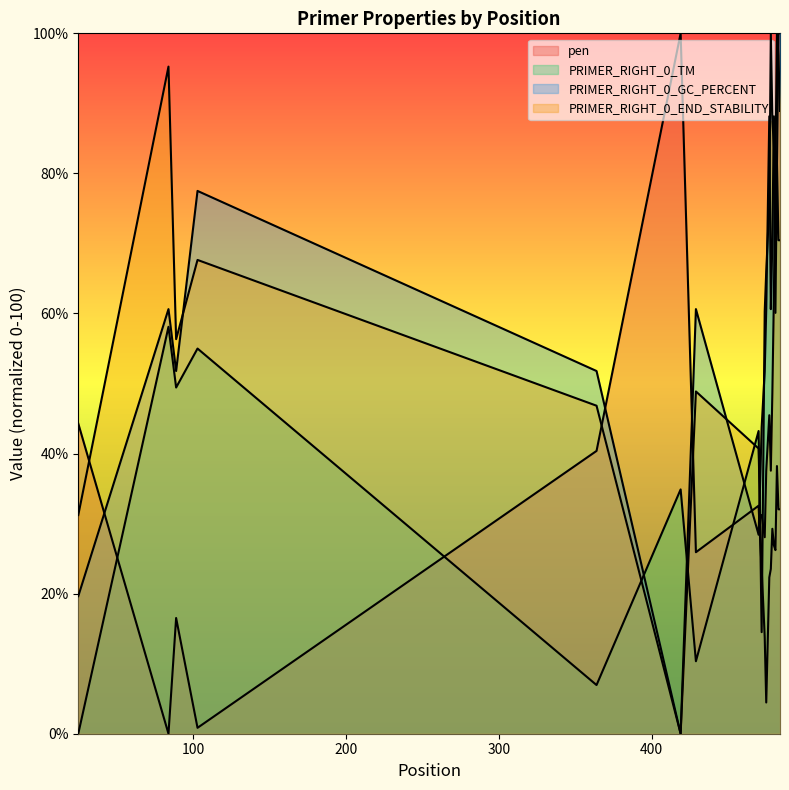

After their last crossing, which series has the higher values: PRIMER_RIGHT_0_END_STABILITY or PRIMER_RIGHT_0_GC_PERCENT?

PRIMER_RIGHT_0_GC_PERCENT